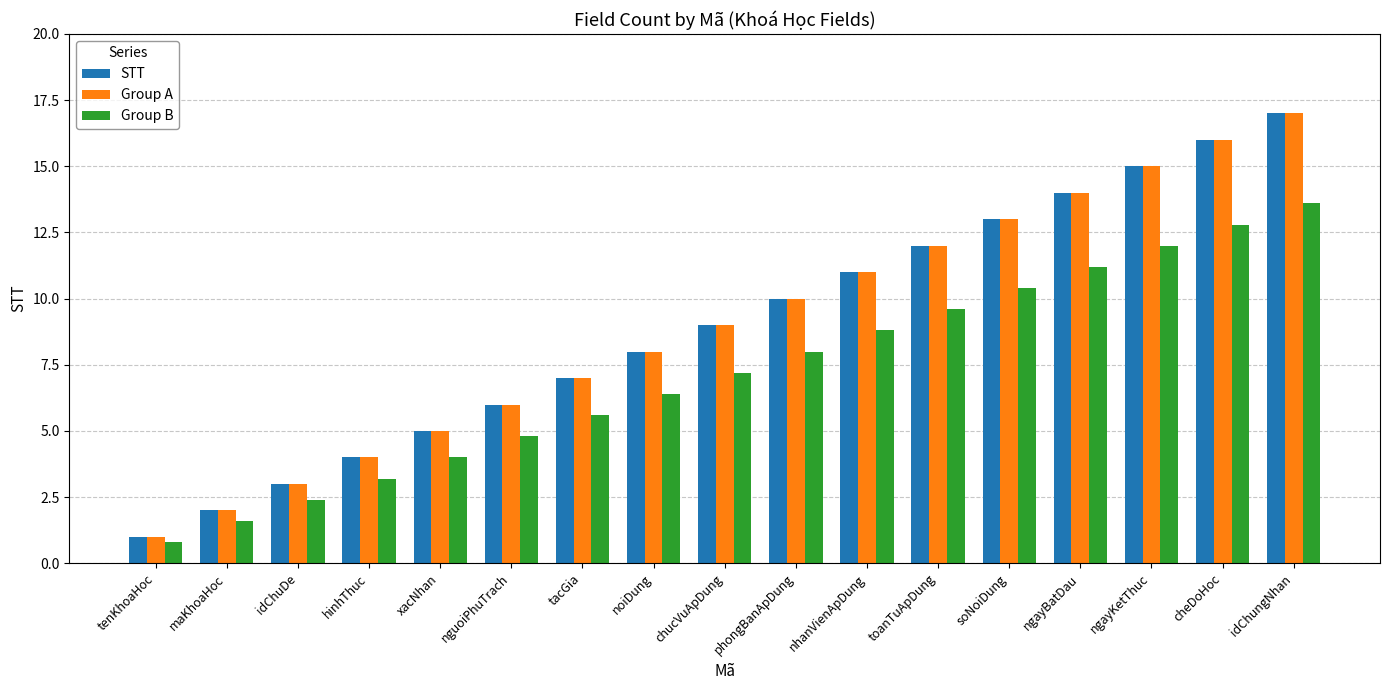

What is the label of the 2nd bar from the right?

cheDoHoc